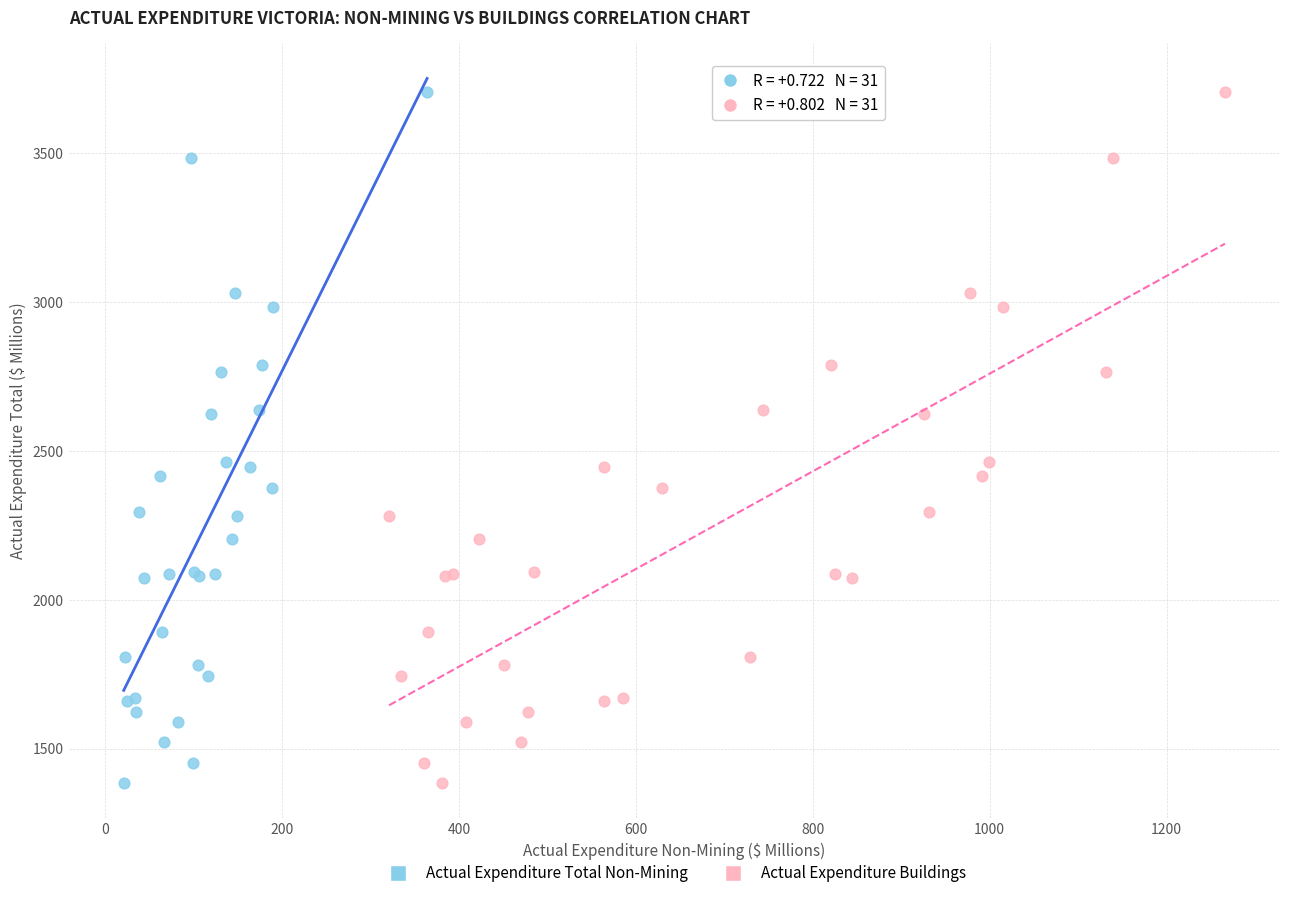

What are all the series names shown in the legend?

Actual Expenditure Total Non-Mining, Actual Expenditure Buildings